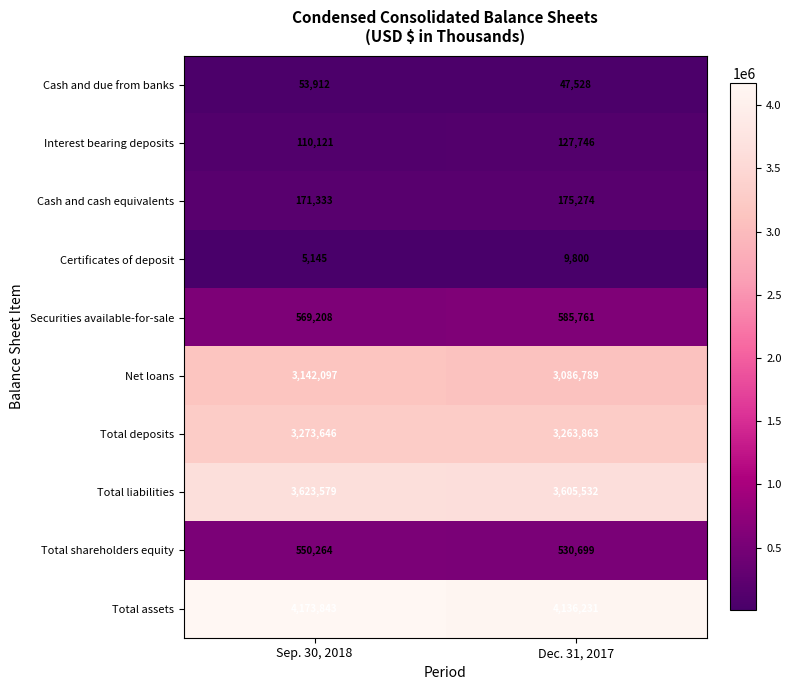

What is the average value of the Interest bearing deposits series?

118934